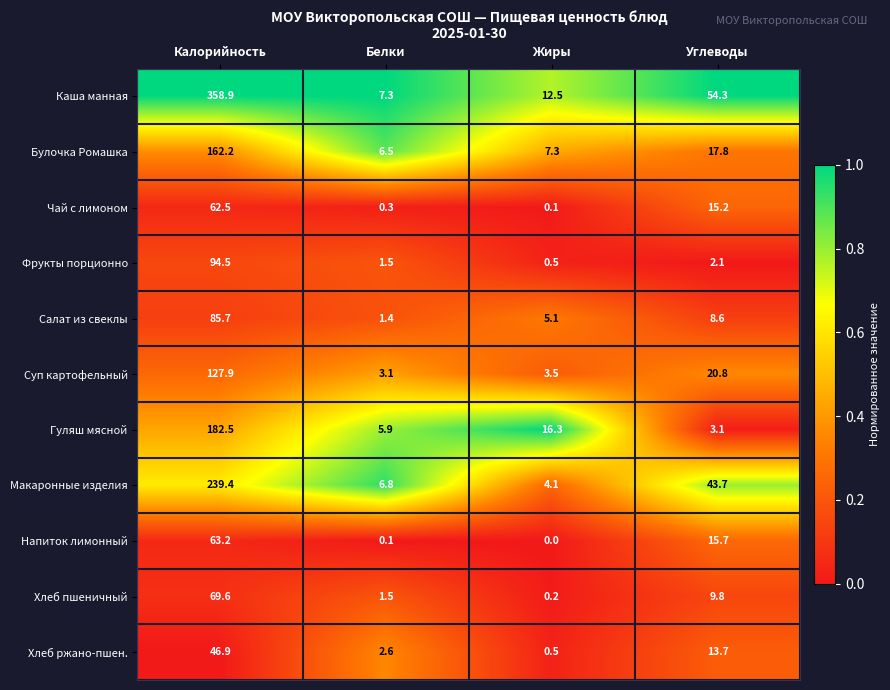

Is it true that Хлеб пшеничный equals 69.6 at Калорийность?

True